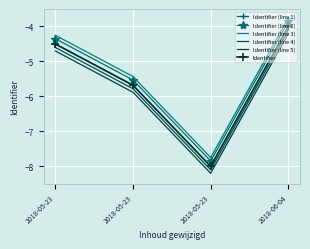

What is the sum of all Identifier (line 2) values?

-21.6